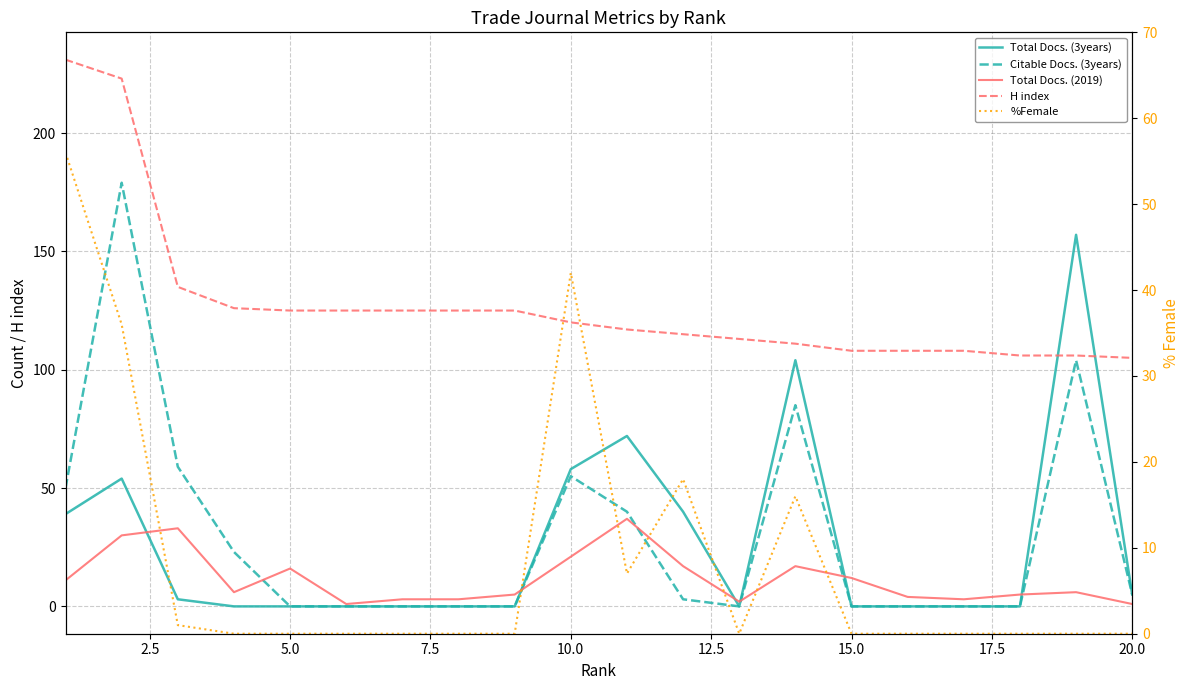

What is the difference between the second highest and minimum values in the H index series?

118